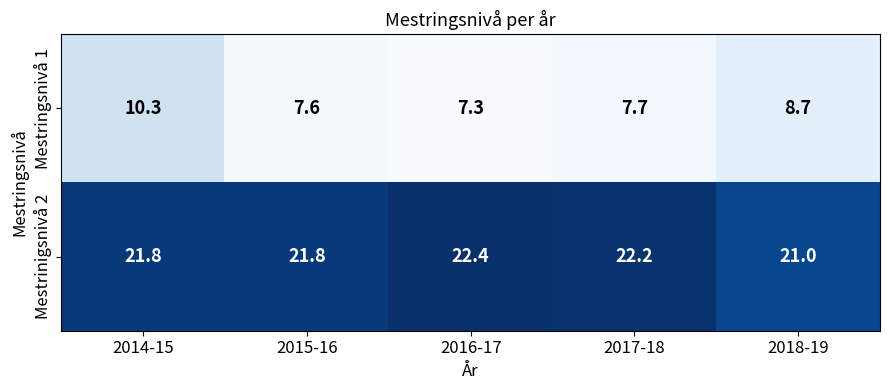

Rank the series by their average value, from highest to lowest.

Mestrinigsnivå 2, Mestringsnivå 1